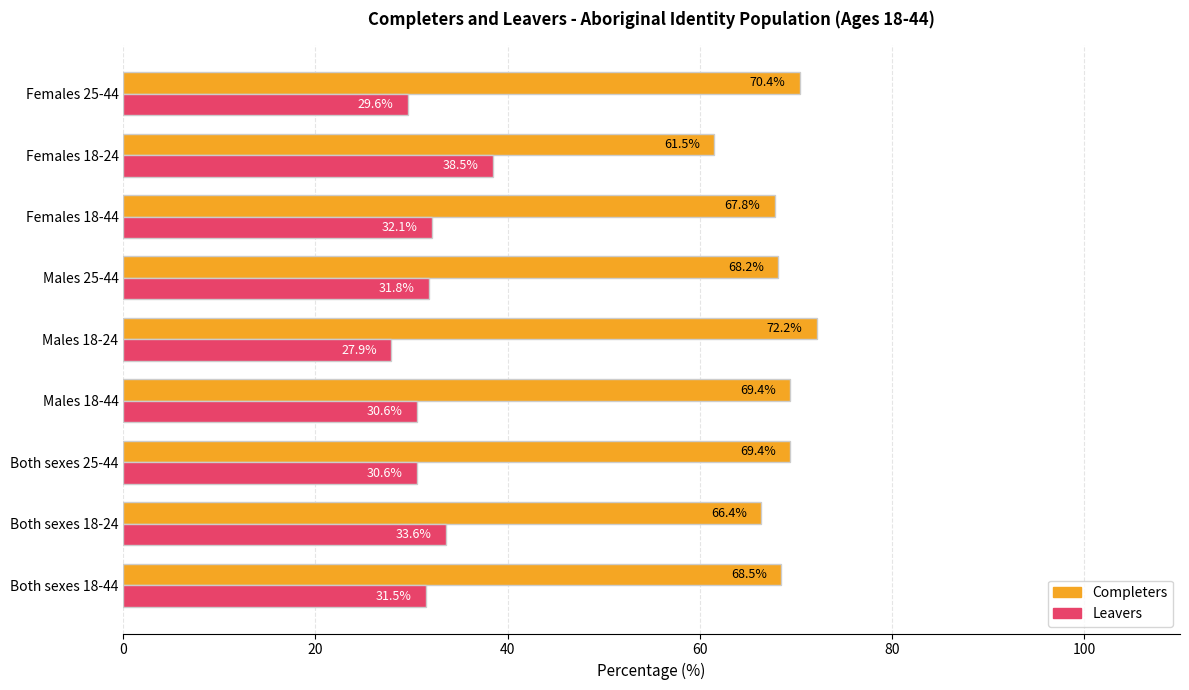

List the series in order of their peak value, lowest first.

Leavers, Completers